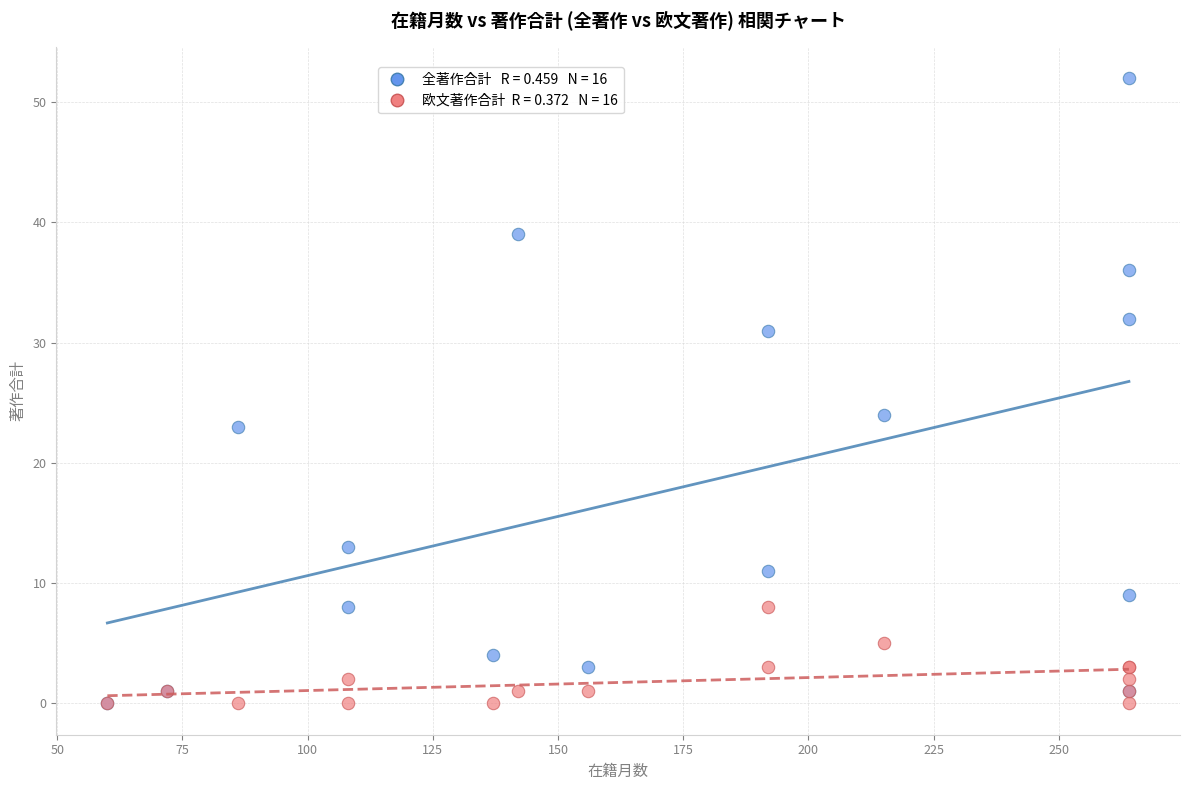

Across all series, what Y value is closest to 26?

24